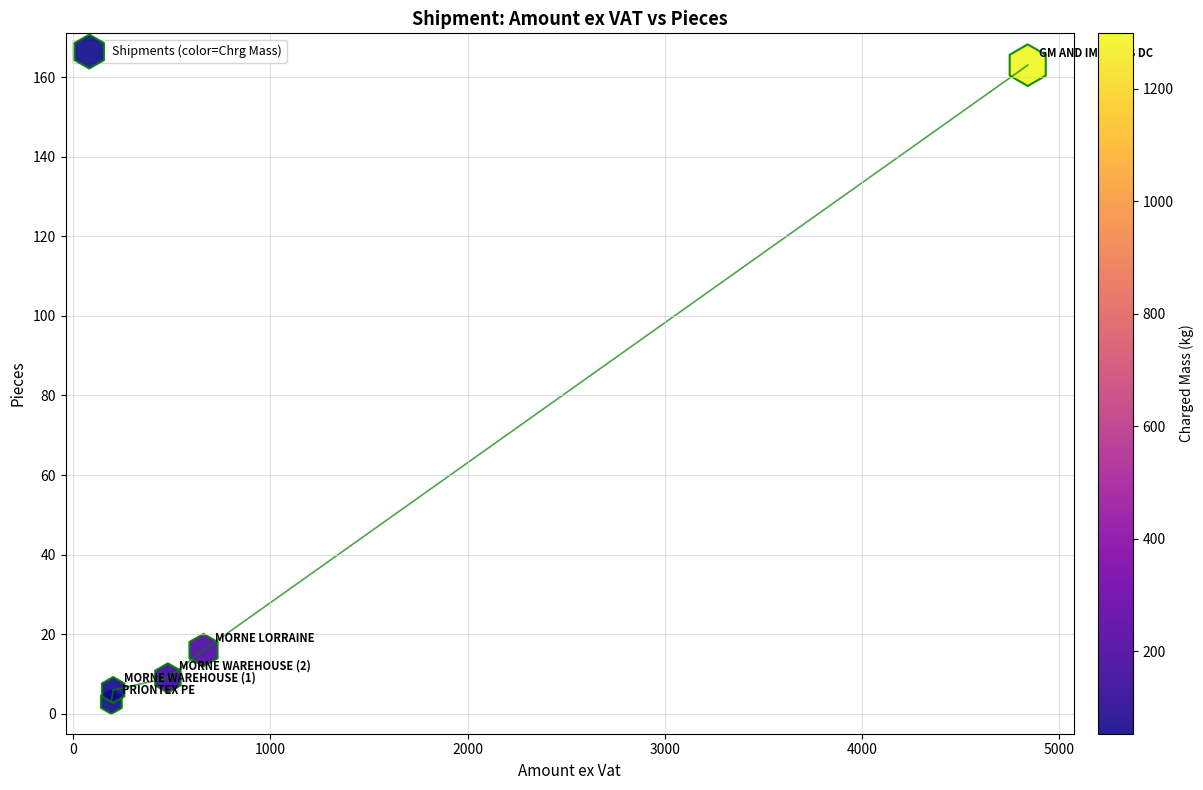

What Y value in the scatter plot is closest to 83?

16